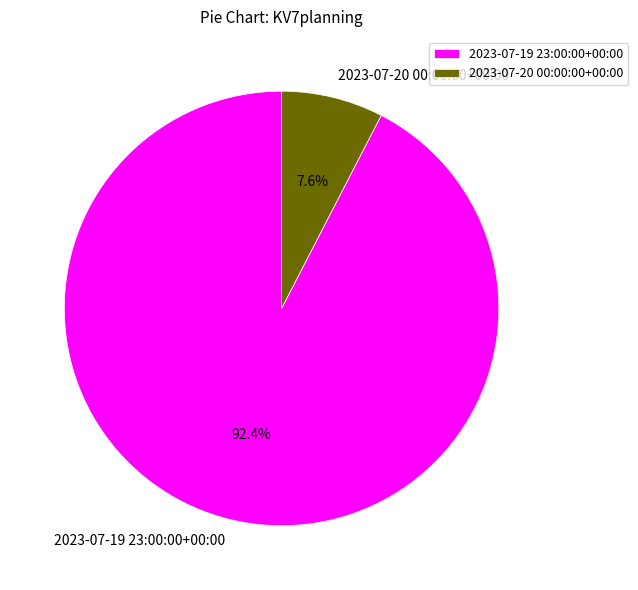

Which slice is the smallest?

2023-07-20 00:00:00+00:00